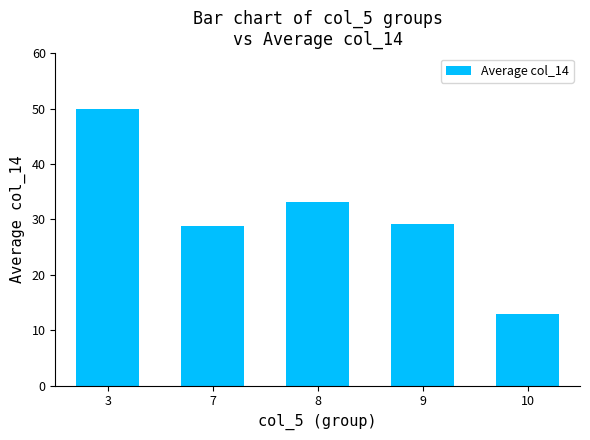

What is the difference between the second highest and second lowest values?

4.2